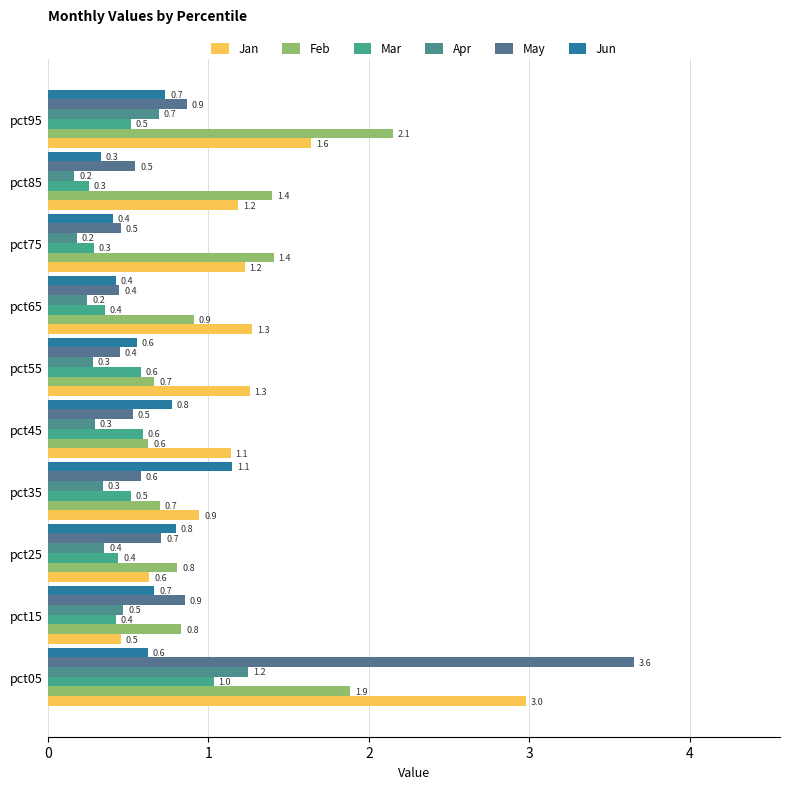

How many distinct data groups are displayed?

6